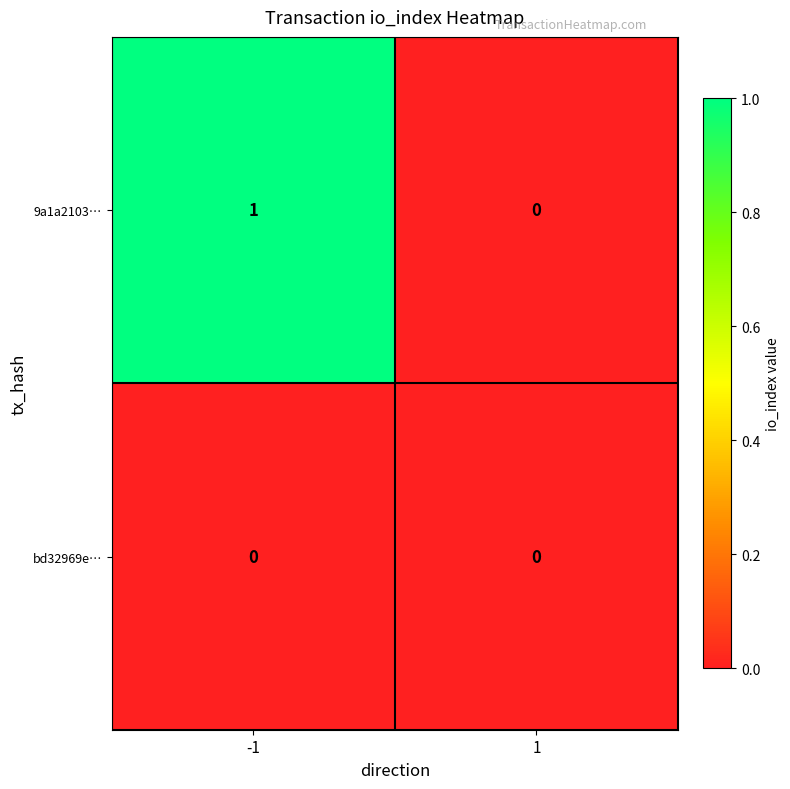

List the series in order of their overall mean, lowest first.

bd32969e…, 9a1a2103…